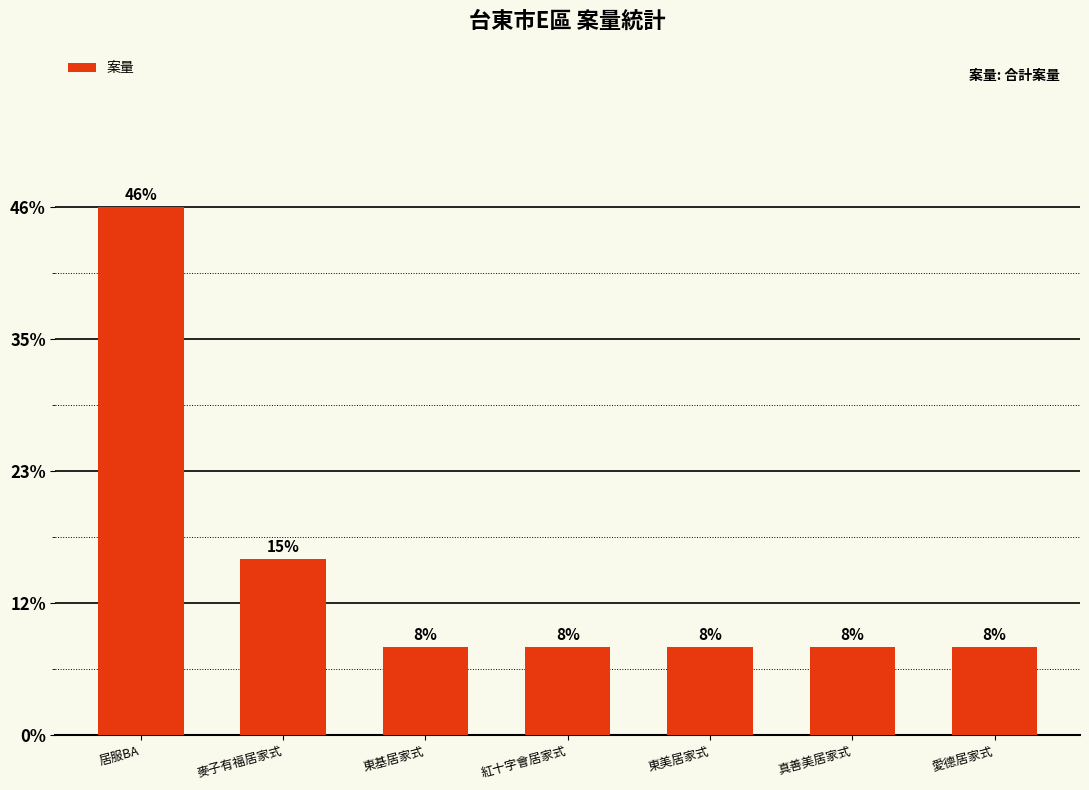

Reading left to right, extract all data points from this chart.

6	2	1	1	1	1	1